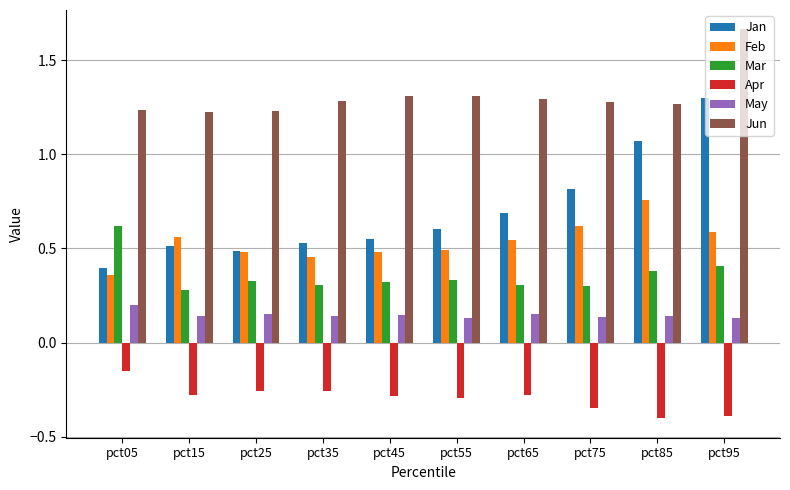

Which series has the widest spread of values?

Jan